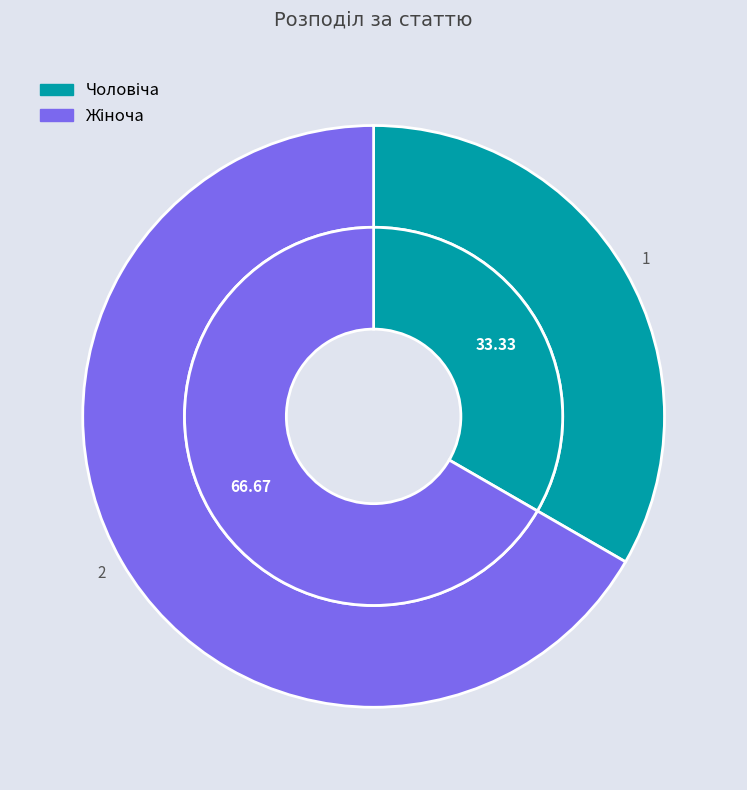

To the nearest percent, what is the combined percentage of Чоловіча and Жіноча?

100%